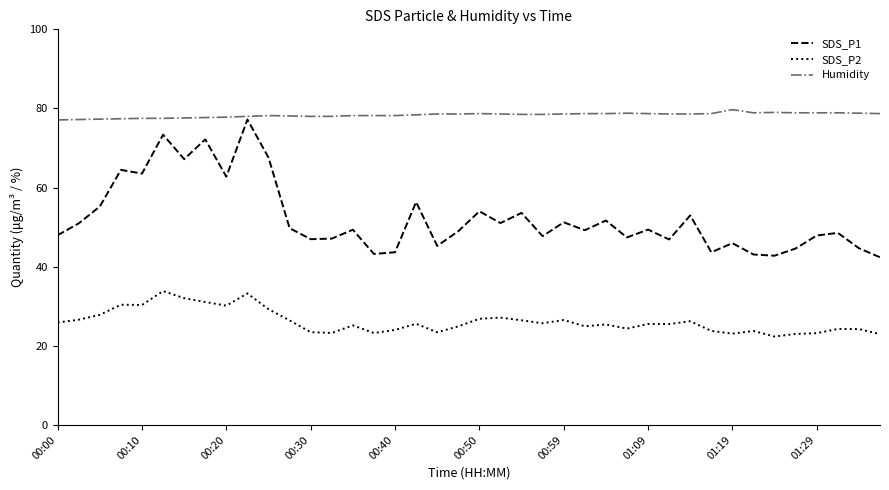

Which series has the largest range (max minus min)?

SDS_P1